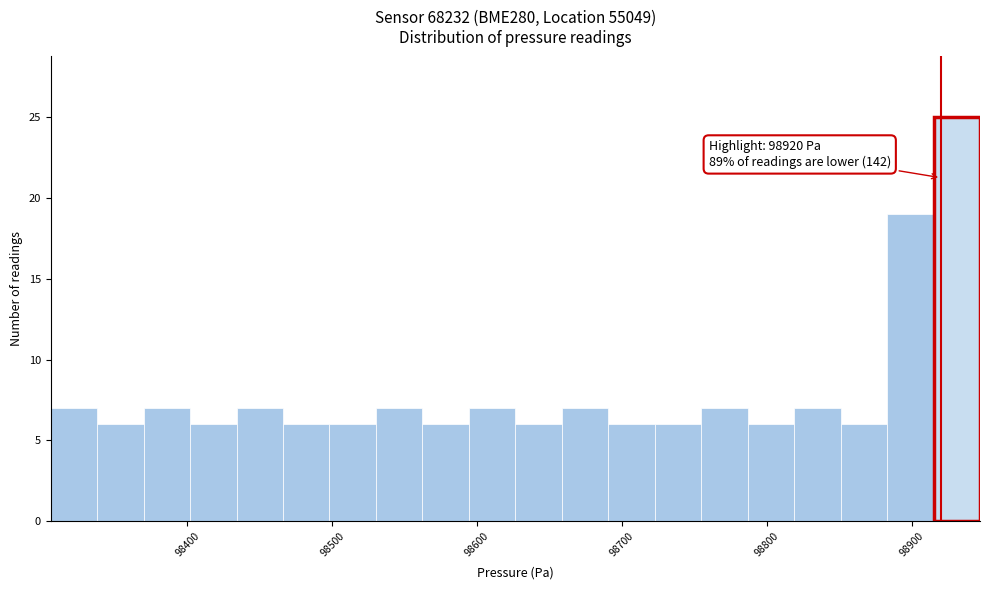

Around what value on the x-axis is the tallest bar? Give the approximate position of its centre, as read against the axis.

98930